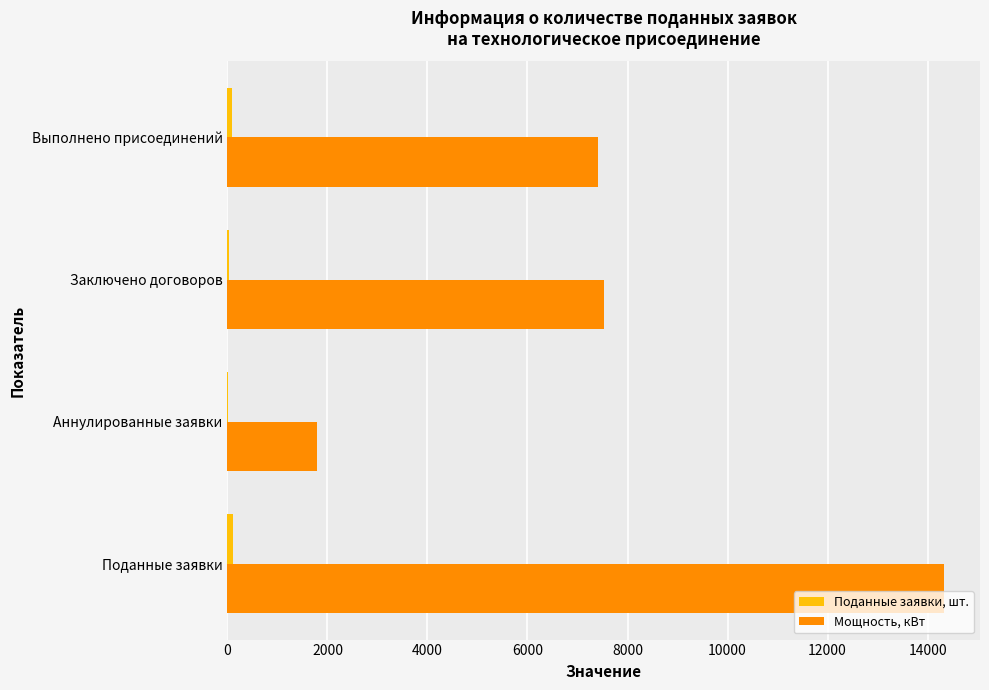

At which category does the chart reach its peak across all series?

Поданные заявки